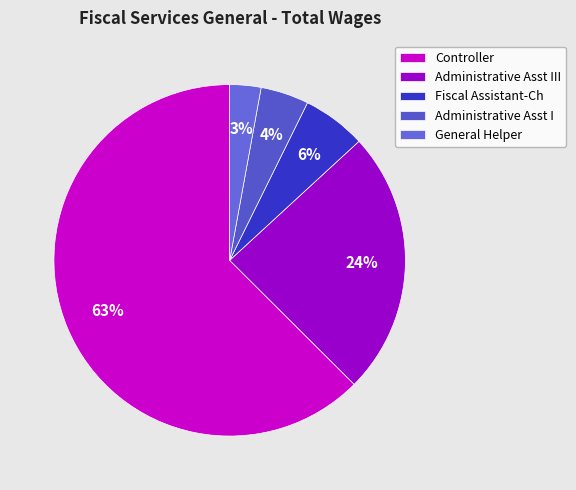

How many slices are in this pie chart?

5